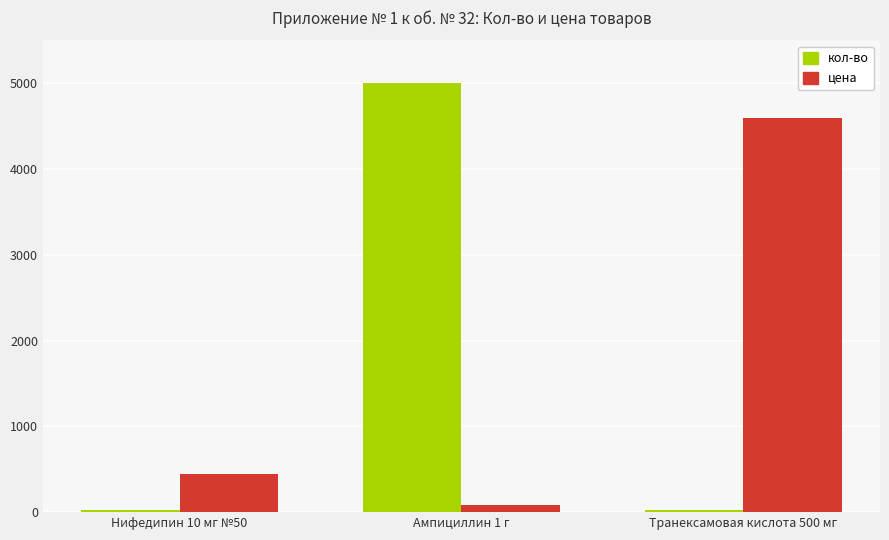

The value of цена at Ампициллин 1 г is 85. True or false?

True